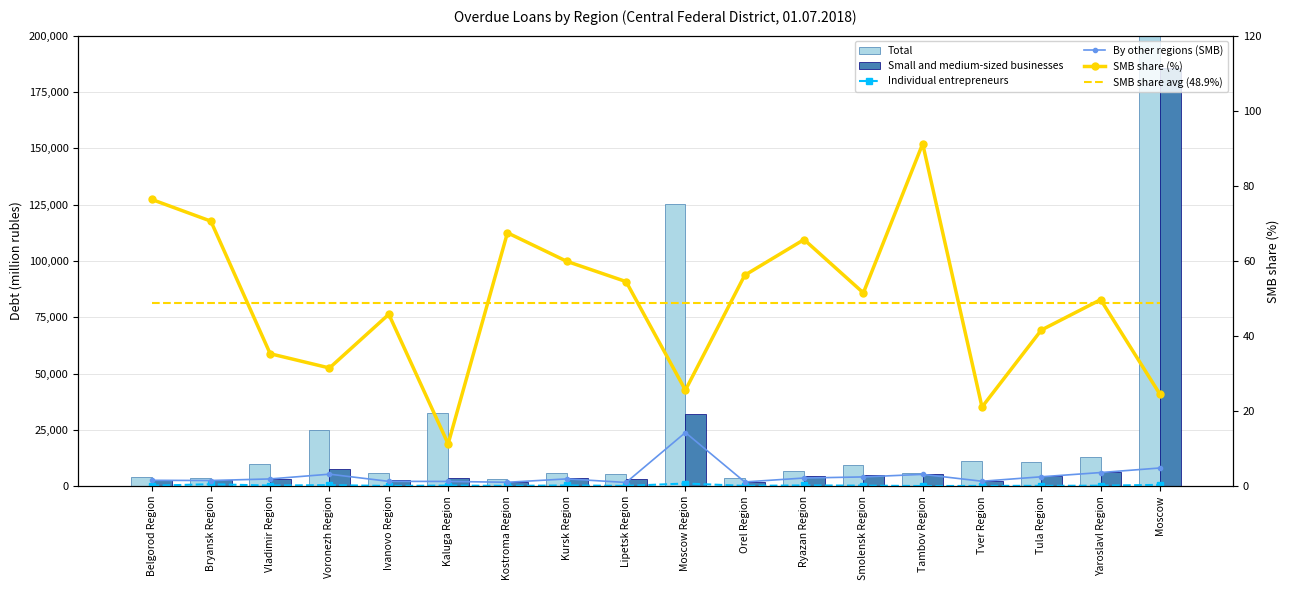

Rank the series by their maximum value, from lowest to highest.

SMB share avg (48.9%), SMB share (%), Individual entrepreneurs, By other regions (SMB), Small and medium-sized businesses, Total